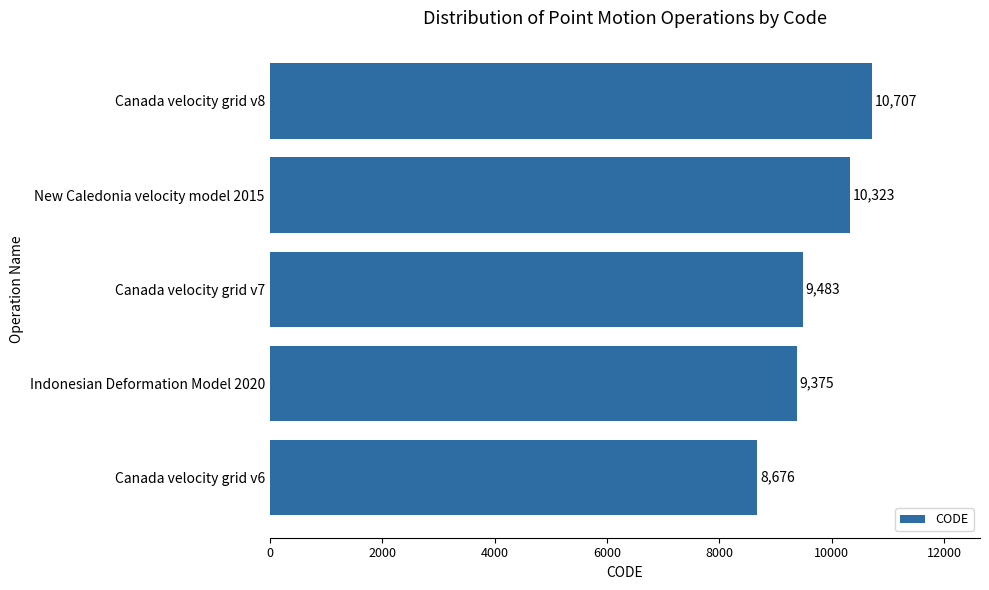

Approximately how many times larger is the value at Indonesian Deformation Model 2020 compared to Canada velocity grid v7?

1.0